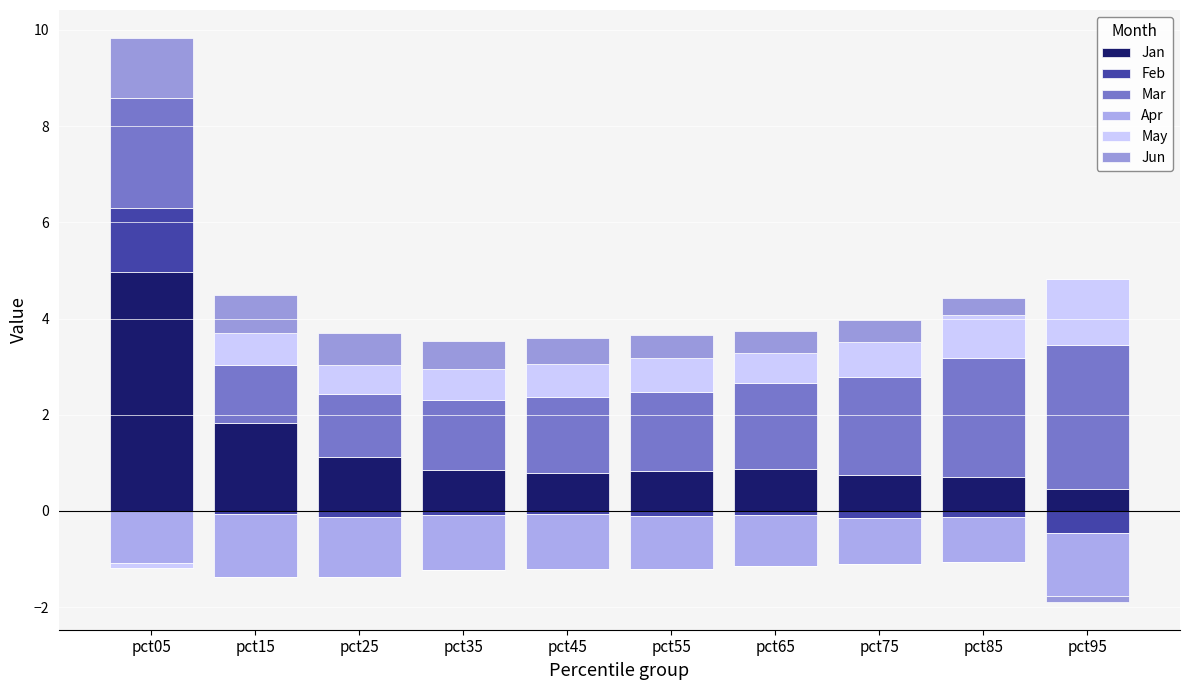

Rank the categories by Jun value from lowest to highest.

pct95, pct85, pct65, pct75, pct55, pct45, pct35, pct25, pct15, pct05